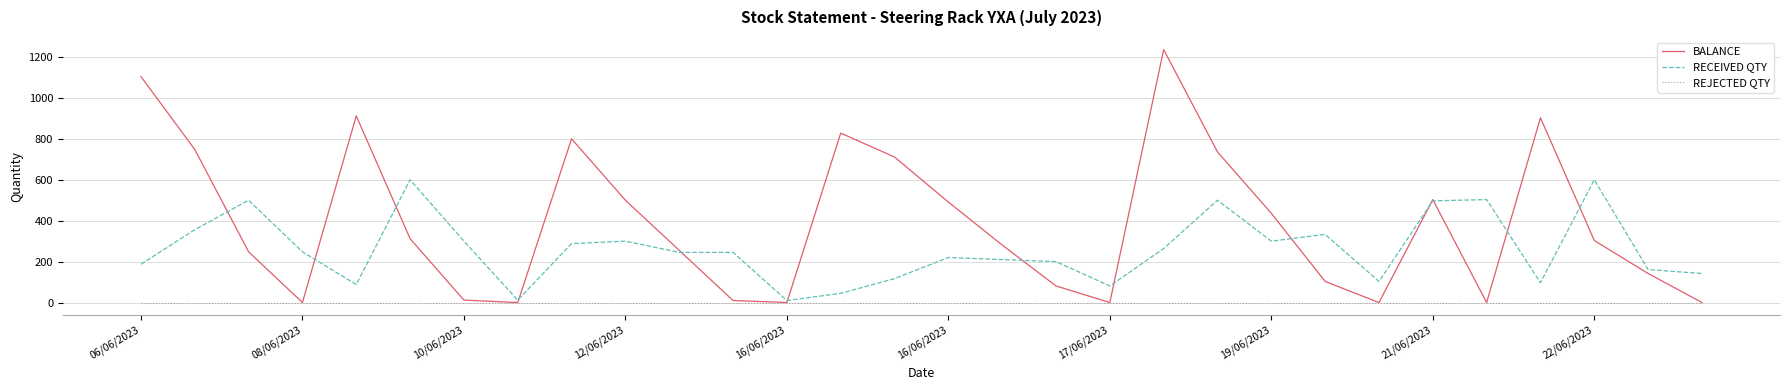

Which series has the largest range (max minus min)?

BALANCE